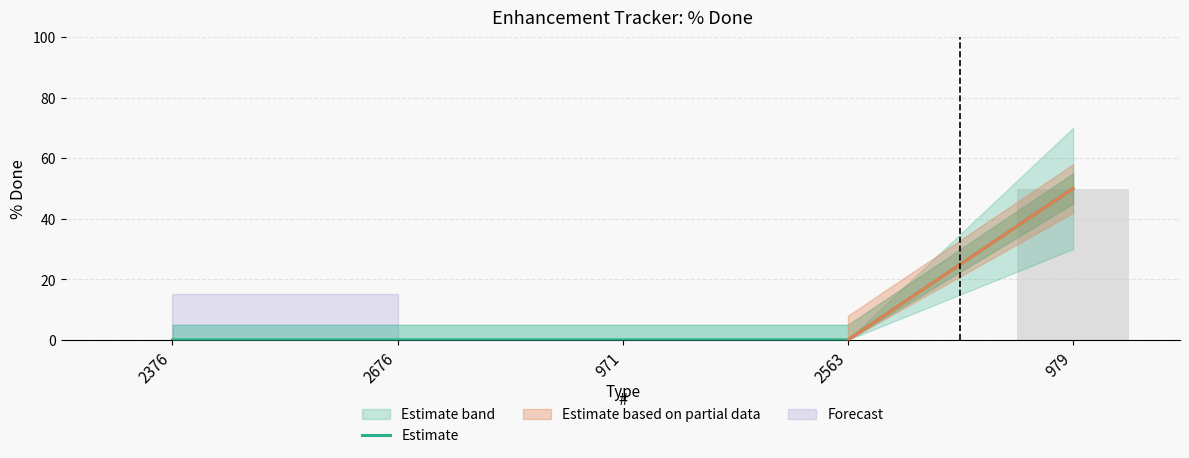

Which has a higher value, 2676 or 2563?

2676